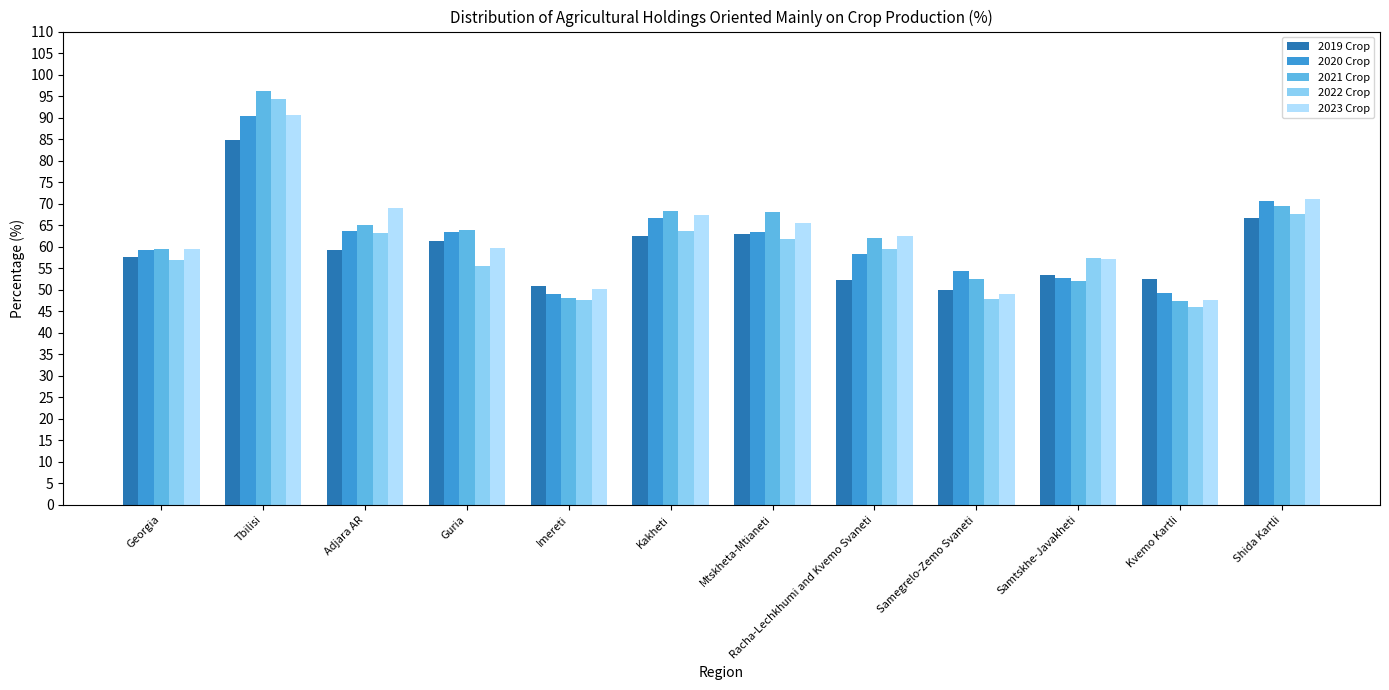

The 2020 Crop series shows 86.4 at Kvemo Kartli. True or false?

False